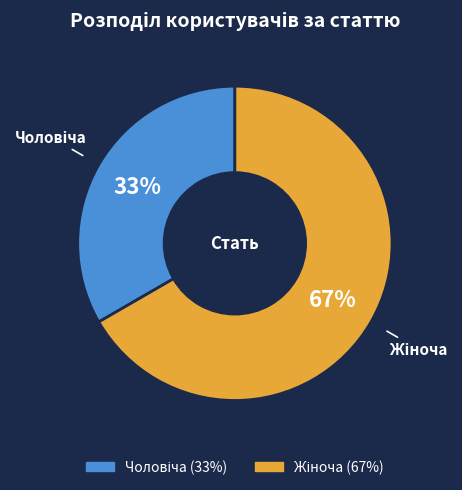

Is there any slice that represents more than half of the pie?

Yes